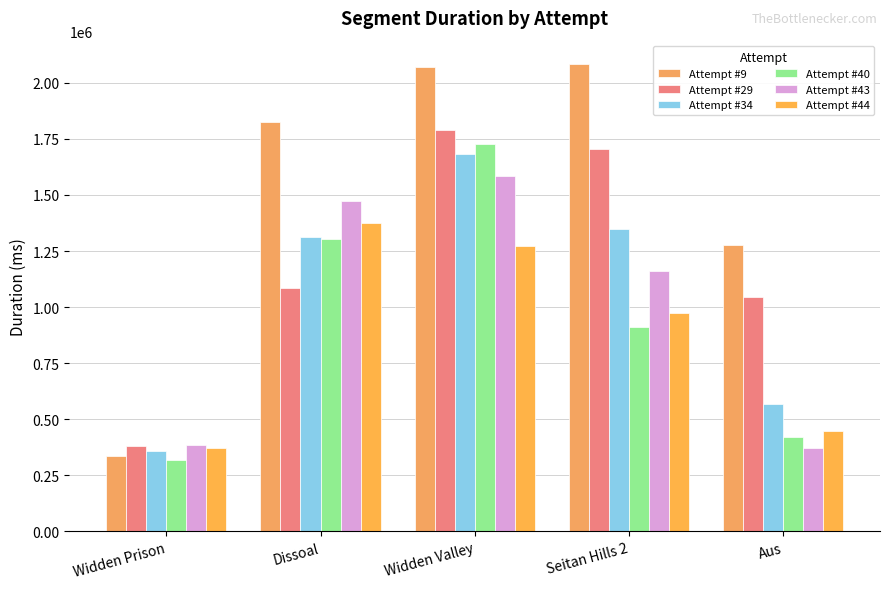

What is the sum of the Attempt #34 values at Widden Prison and Seitan Hills 2?

1706945